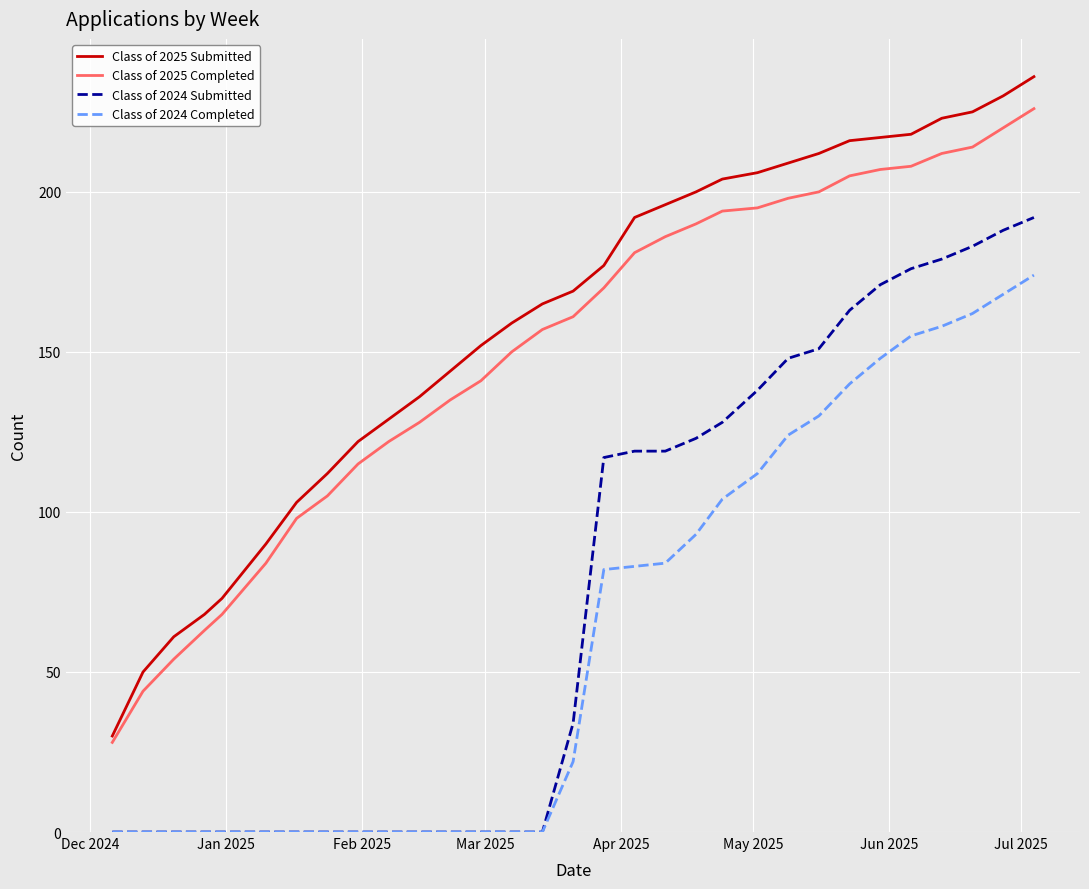

List the series in order of their peak value, highest first.

Class of 2025 Submitted, Class of 2025 Completed, Class of 2024 Submitted, Class of 2024 Completed